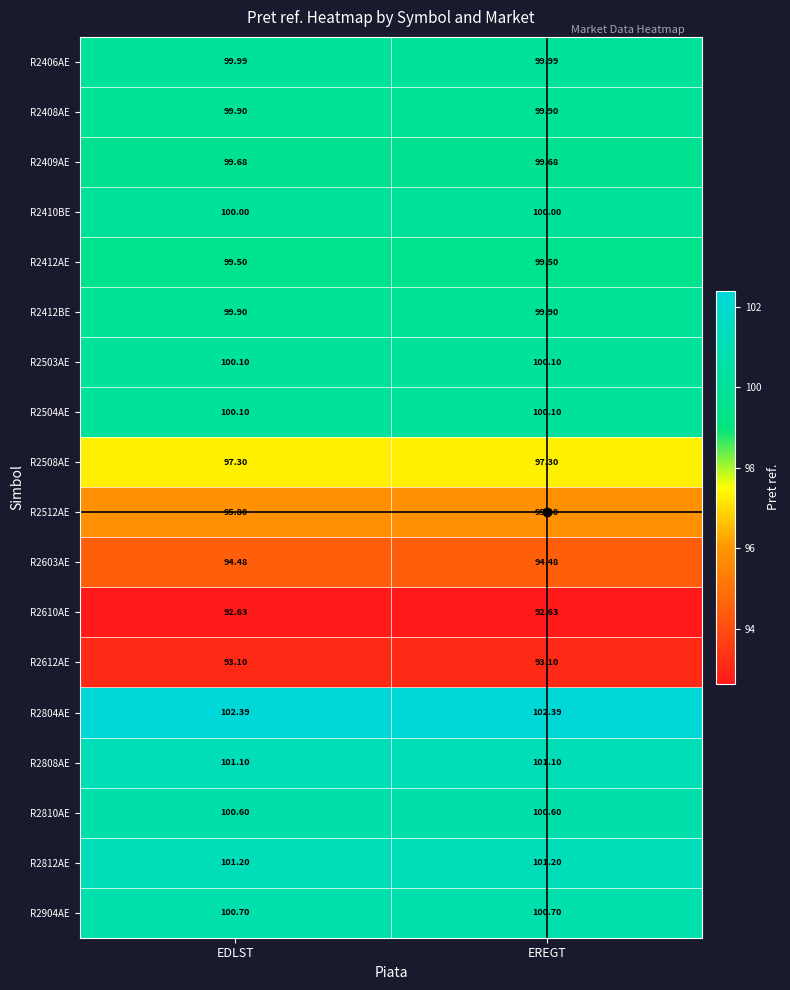

How many distinct data groups are displayed?

18